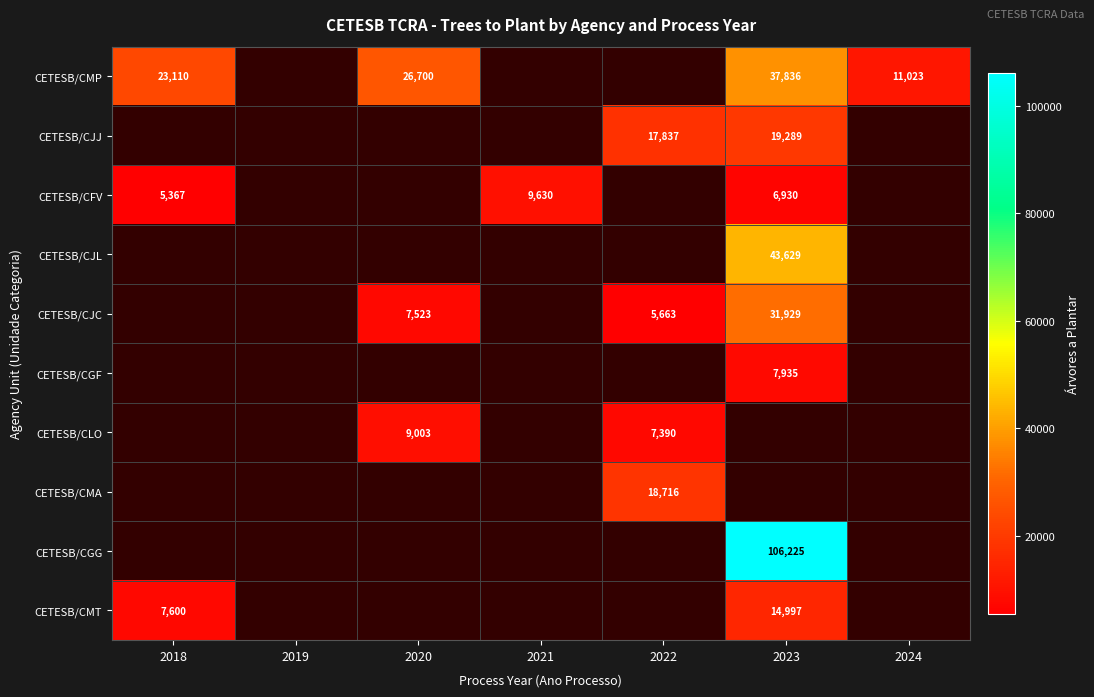

True or false: CETESB/CJJ has a value of 30054 at 2022.

False